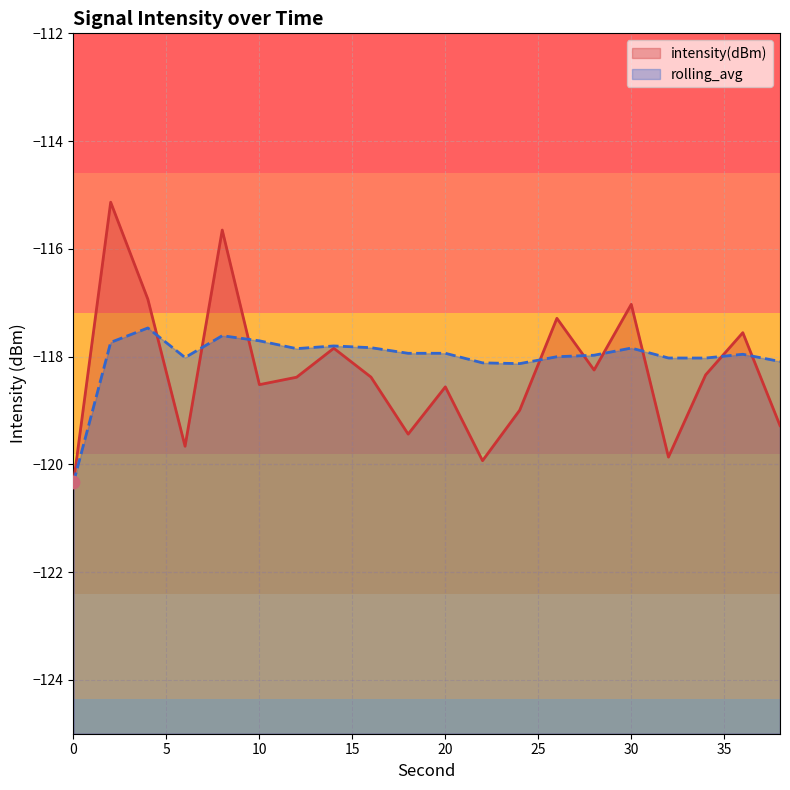

At how many categories does at least one series exceed -119?

19